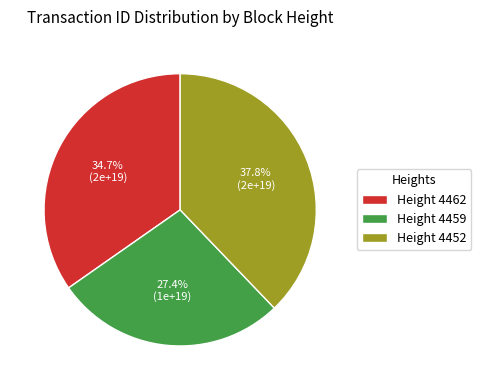

What percentage is NOT represented by Height 4459?

72.6%